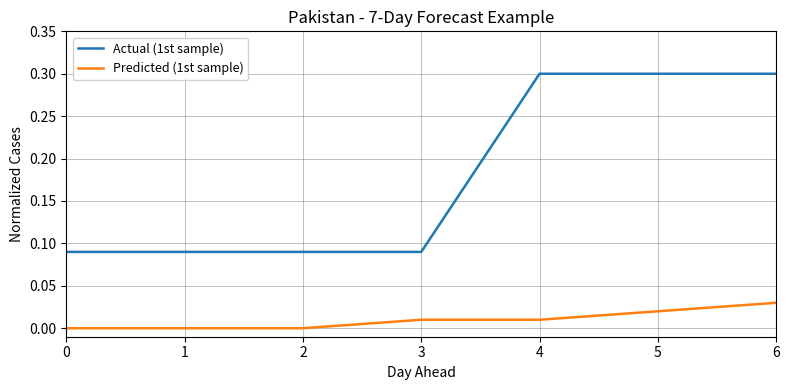

Which series has the largest range (max minus min)?

Actual (1st sample)